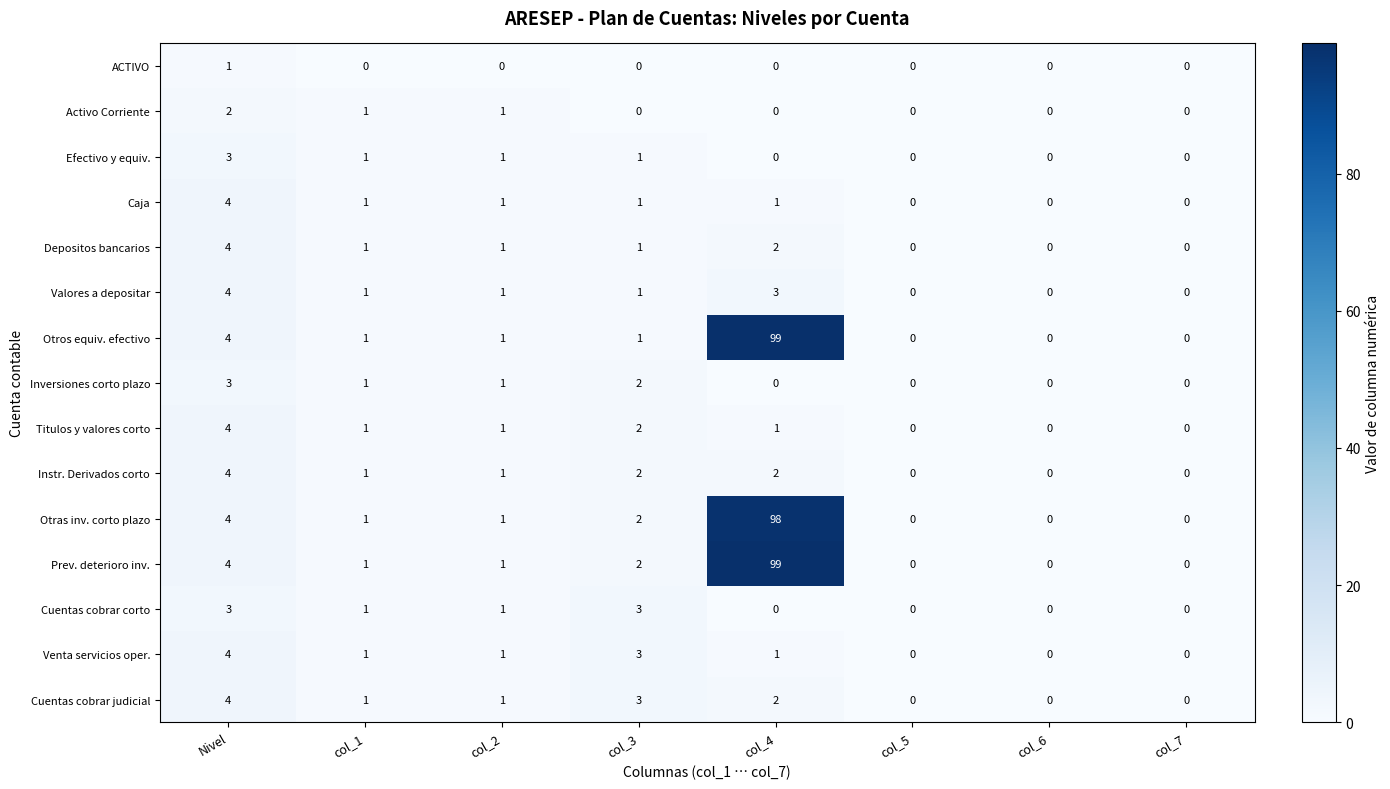

What is the highest value of the Prev. deterioro inv. series?

99